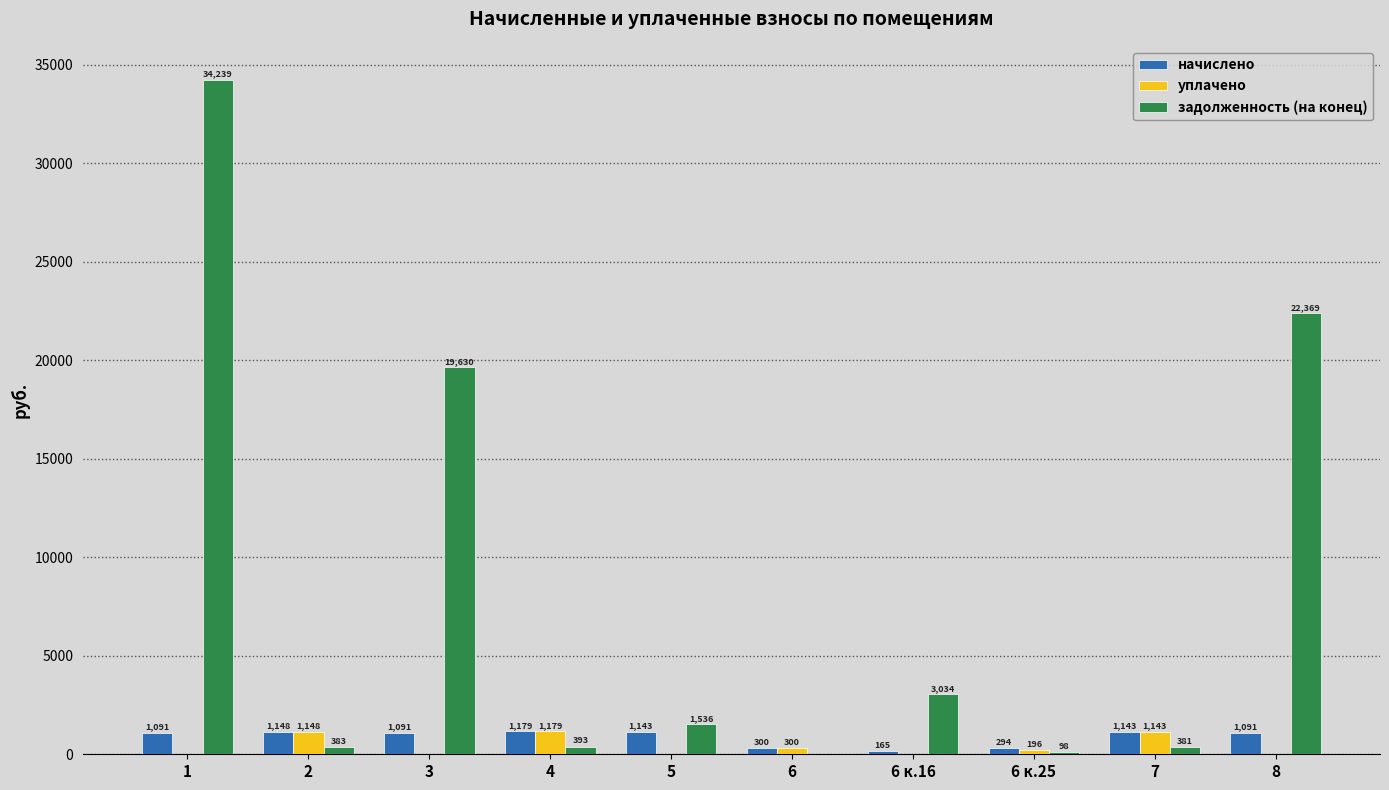

Read the задолженность (на конец) value at 8.

22369.2